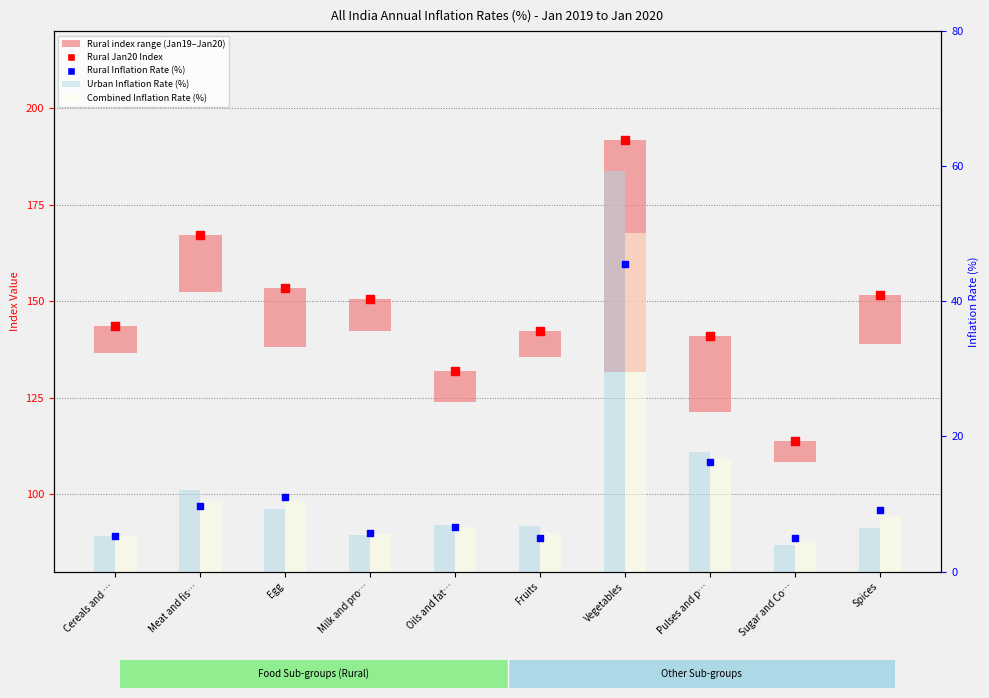

At which category is the sum across all series the highest?

Vegetables